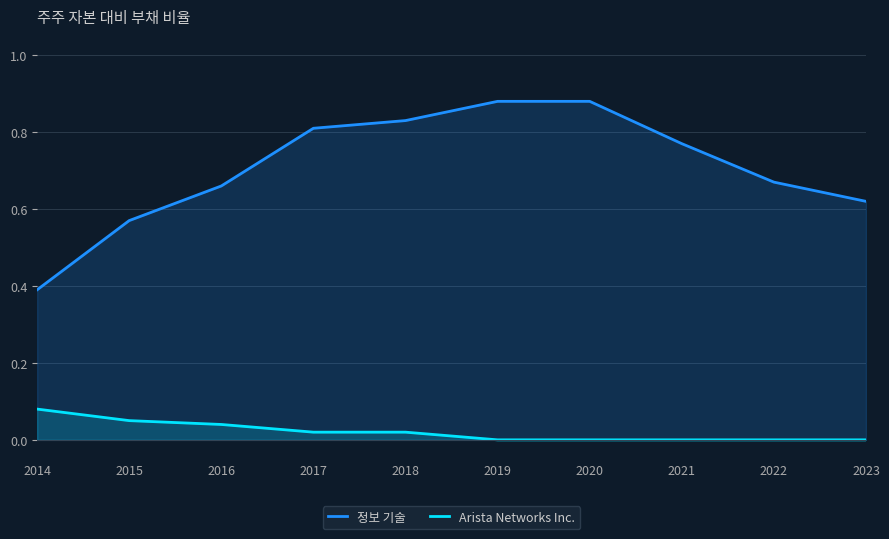

Does the chart display data point markers on the line(s)?

No